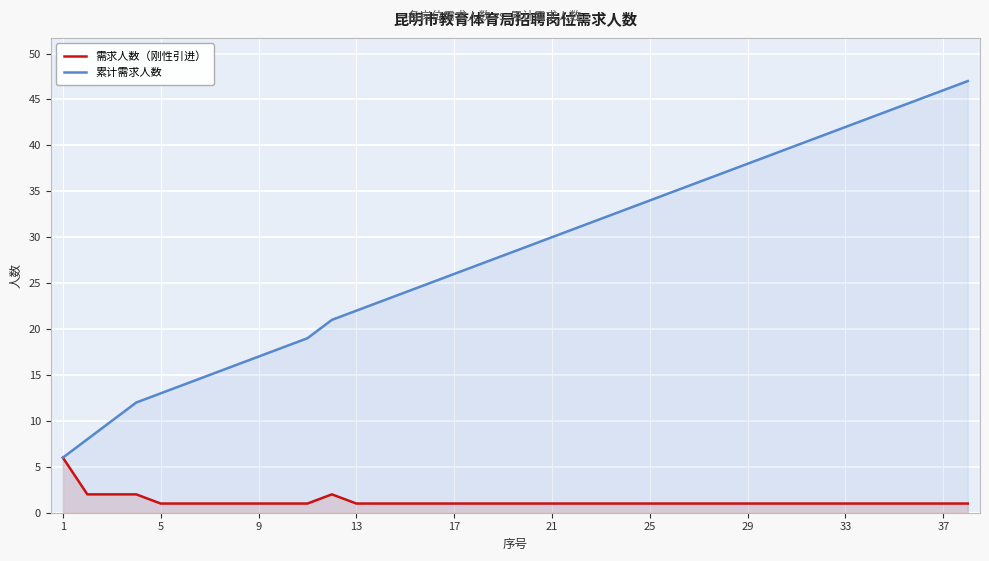

True or false: 累计需求人数 and 需求人数（刚性引进） cross at least once.

False